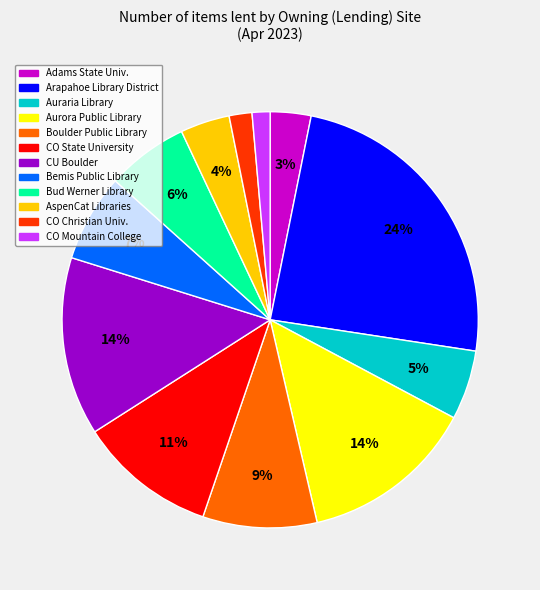

How many segments does this pie chart have?

12